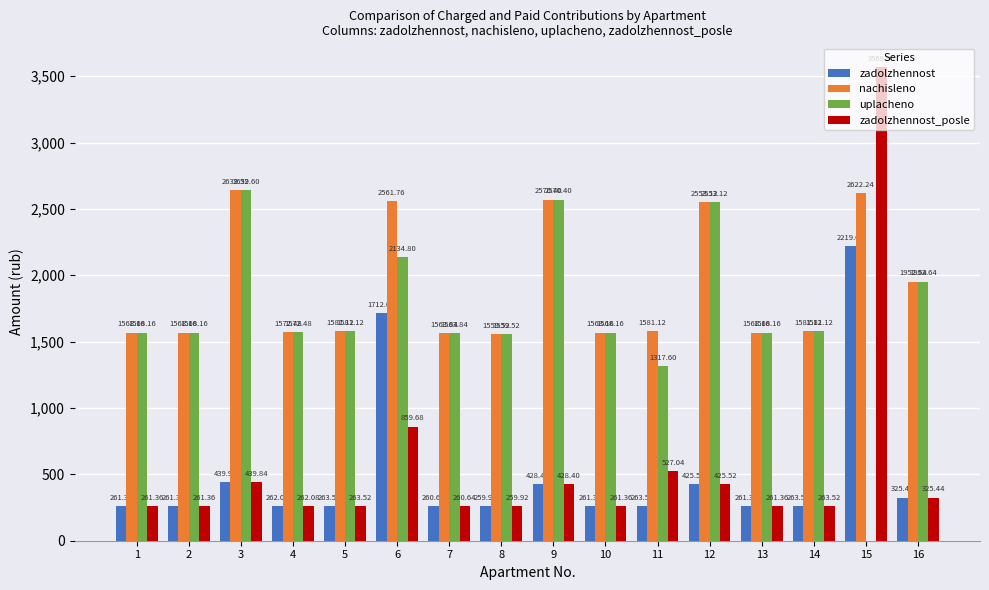

The value of zadolzhennost_posle at 4 is 456.3. True or false?

False